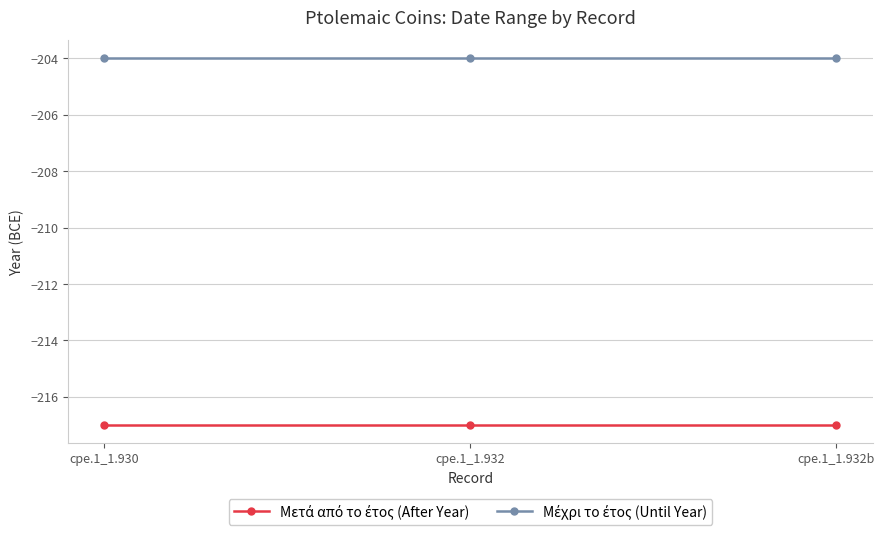

What is the label of the 3rd point from the right?

cpe.1_1.930